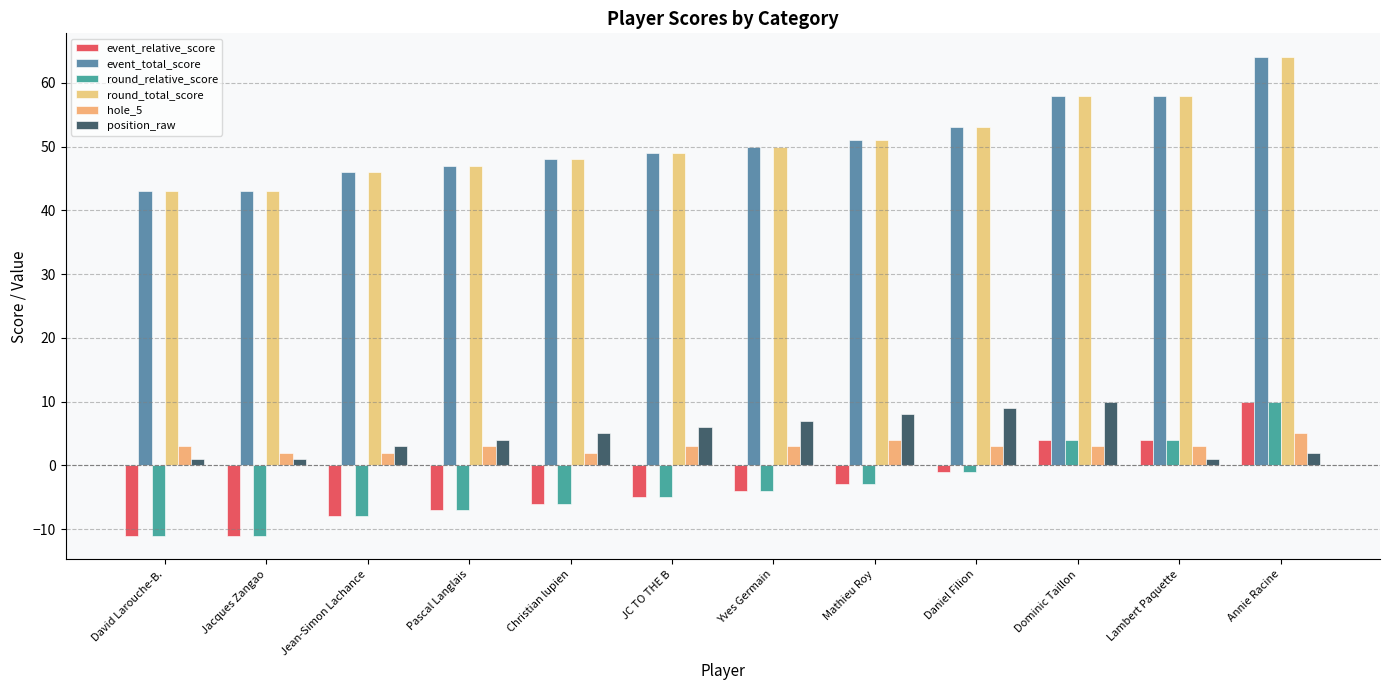

Reading right to left, what are all the values shown in this chart?

event_relative_score: 10	4	4	-1	-3	-4	-5	-6	-7	-8	-11	-11
event_total_score: 64	58	58	53	51	50	49	48	47	46	43	43
round_relative_score: 10	4	4	-1	-3	-4	-5	-6	-7	-8	-11	-11
round_total_score: 64	58	58	53	51	50	49	48	47	46	43	43
hole_5: 5	3	3	3	4	3	3	2	3	2	2	3
position_raw: 2	1	10	9	8	7	6	5	4	3	1	1